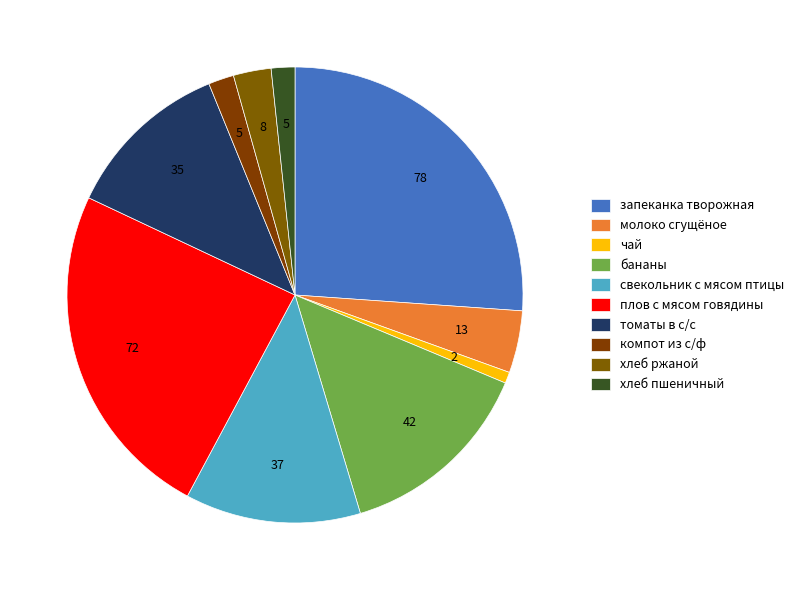

What percentage is the плов с мясом говядины slice, to the nearest percent?

24%